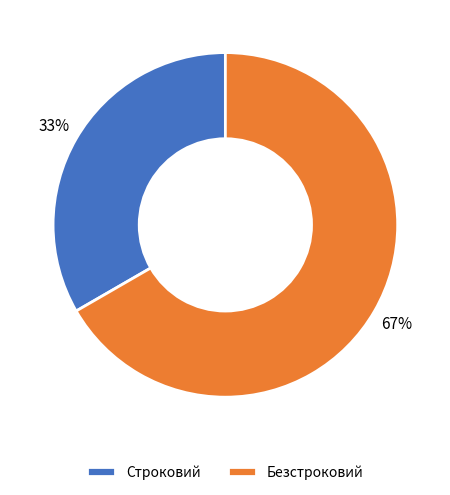

What is the largest slice in the pie chart?

Безстроковий